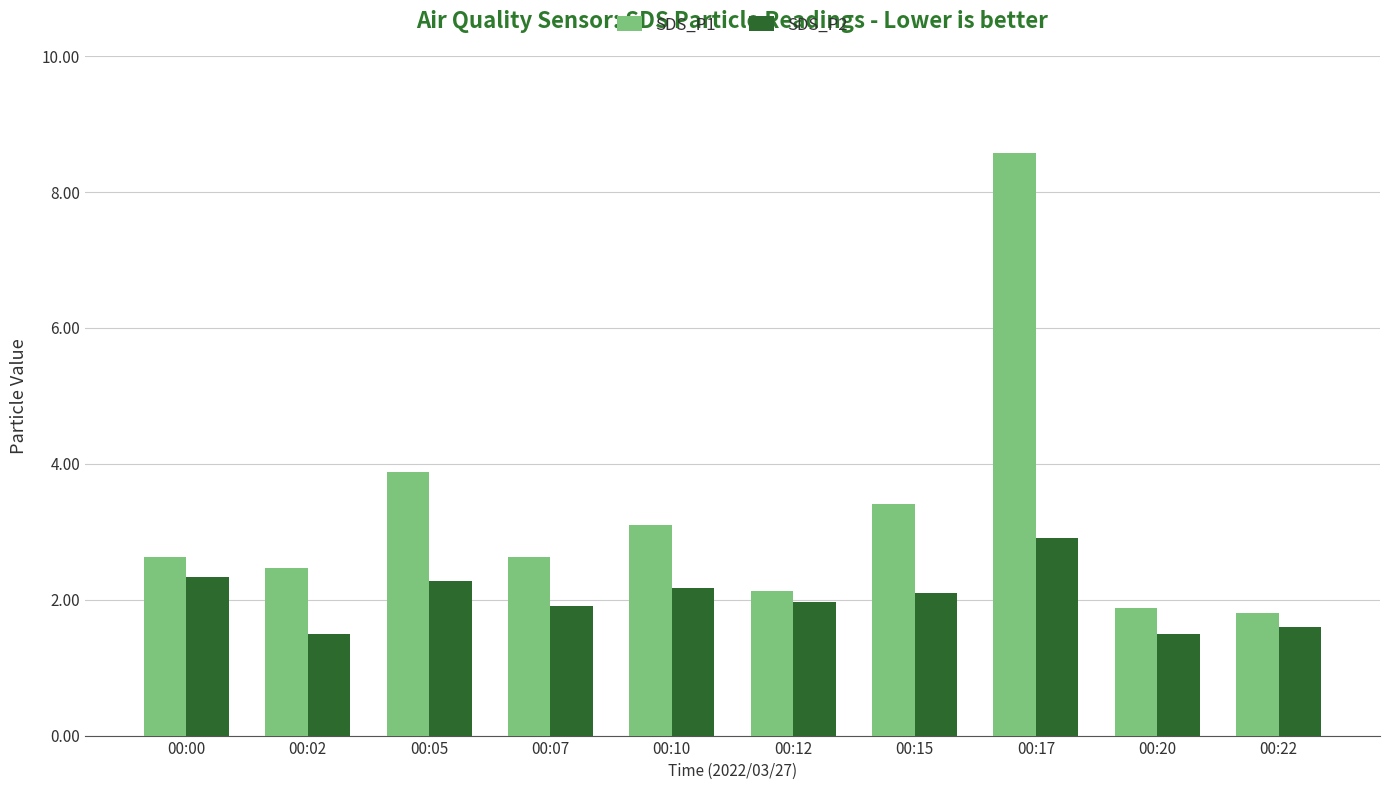

Reading left to right, what are all the values shown in this chart?

SDS_P1: 2.6	2.5	3.9	2.6	3.1	2.1	3.4	8.6	1.9	1.8
SDS_P2: 2.3	1.5	2.3	1.9	2.2	2.0	2.1	2.9	1.5	1.6